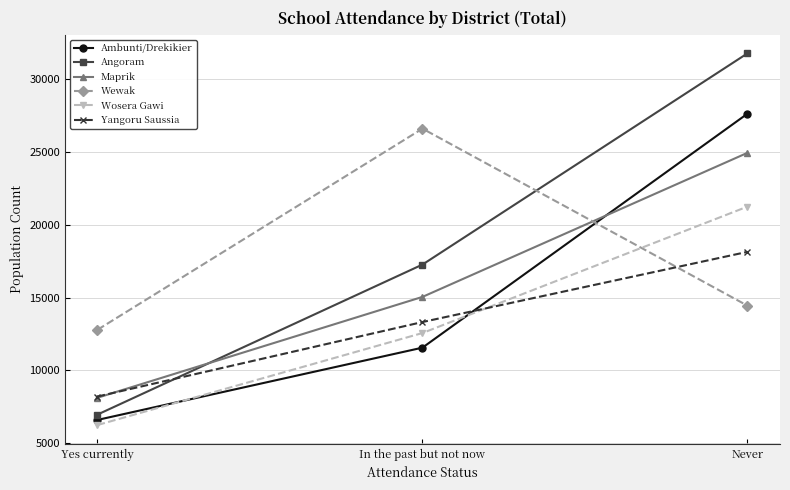

How many values in the Angoram series are below 17263?

1